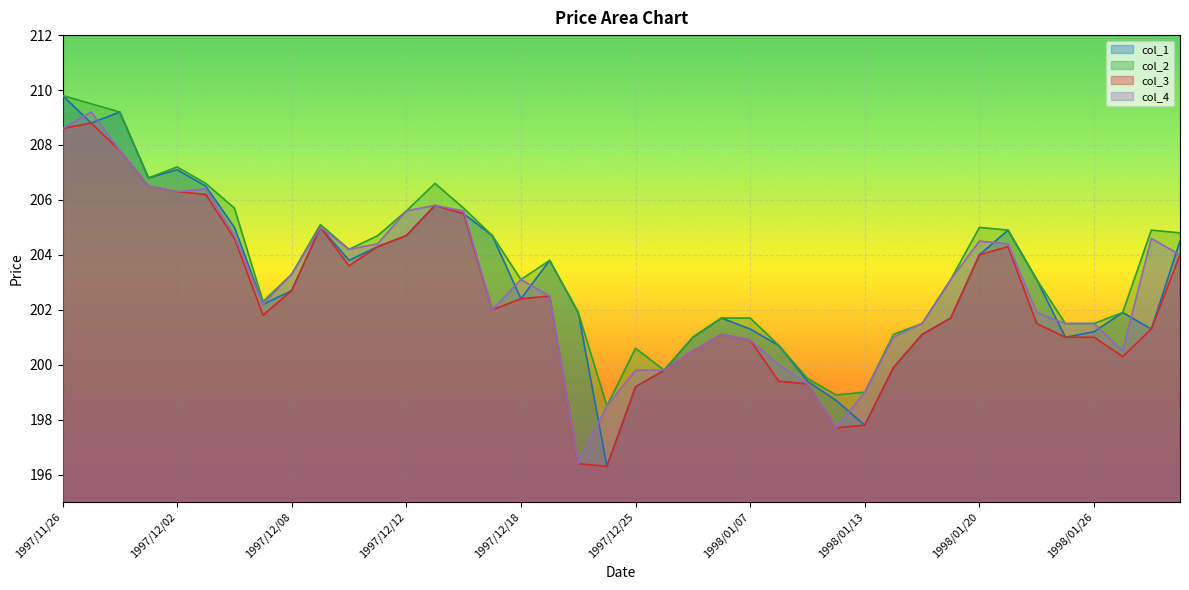

The col_3 series shows 199.2 at 1997/12/25. True or false?

True